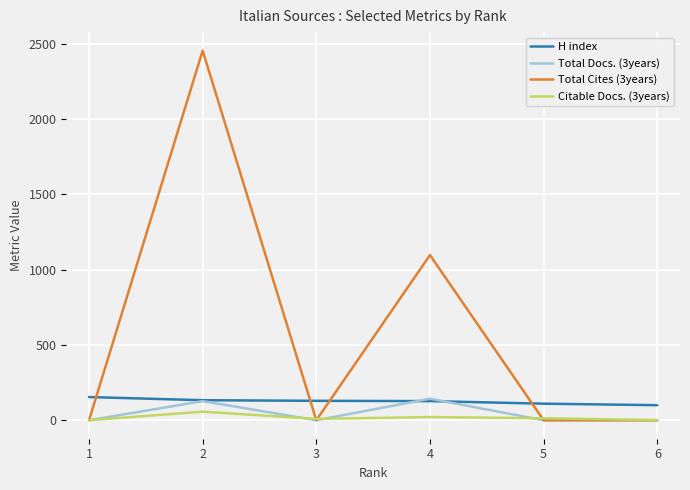

At which category does Total Docs. (3years) reach its first local valley?

3